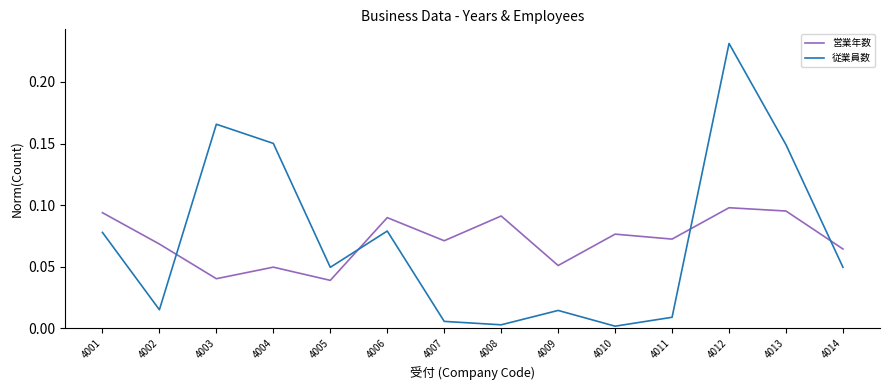

Rank the series by their maximum value, from highest to lowest.

従業員数, 営業年数